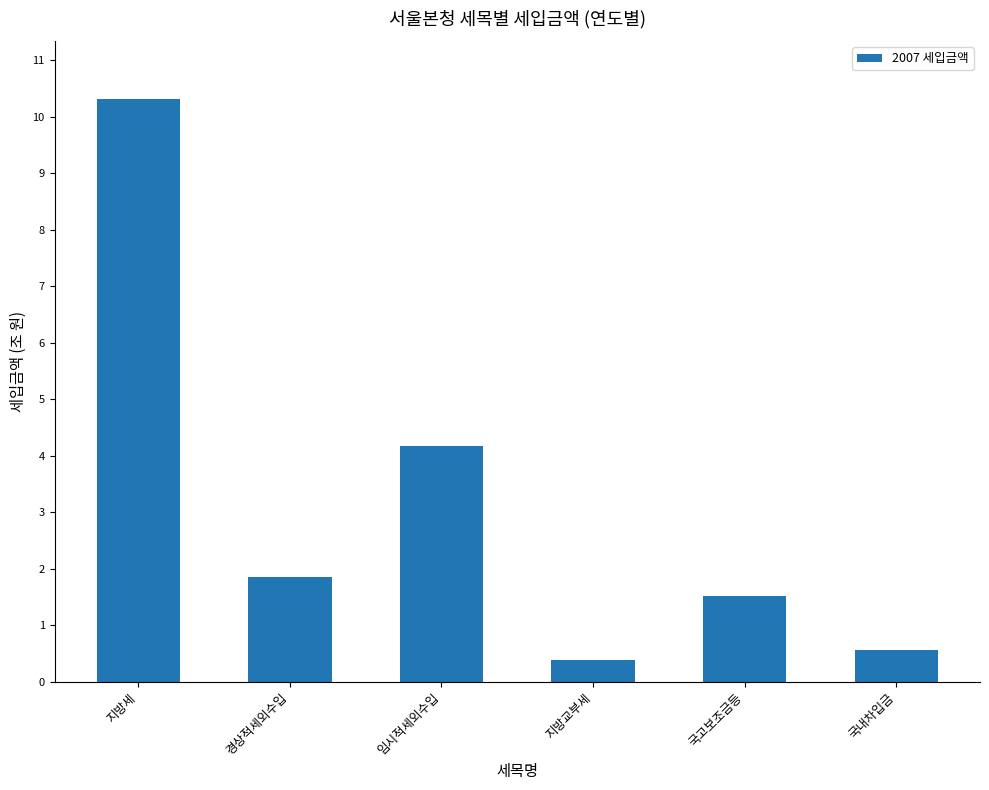

The value at 국고보조금등 is 0.4. True or false?

False